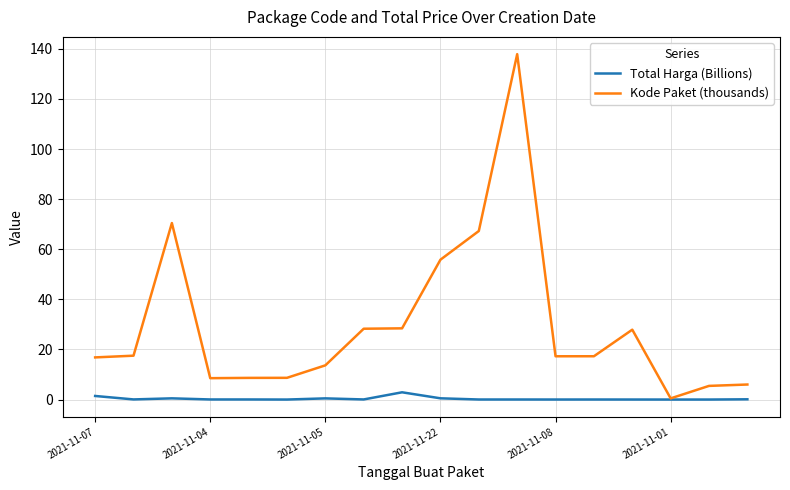

True or false: Kode Paket (thousands) has more than 2 points higher than both neighbors.

True